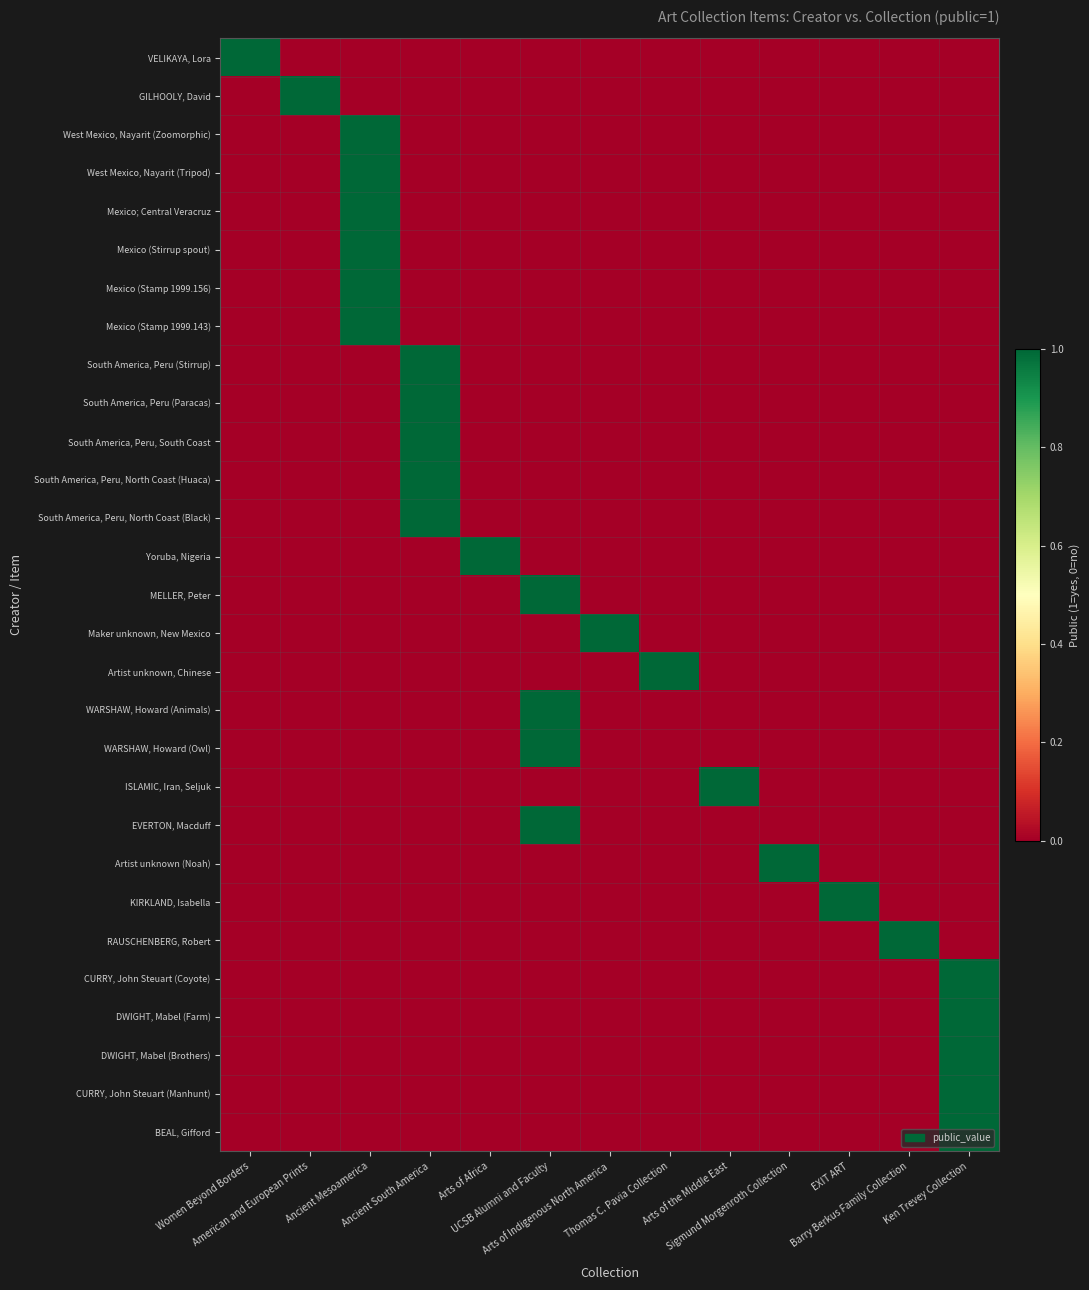

Rank the series at Sigmund Morgenroth Collection from lowest to highest value.

VELIKAYA, Lora, GILHOOLY, David, West Mexico, Nayarit (Zoomorphic), West Mexico, Nayarit (Tripod), Mexico; Central Veracruz, Mexico (Stirrup spout), Mexico (Stamp 1999.156), Mexico (Stamp 1999.143), South America, Peru (Stirrup), South America, Peru (Paracas), South America, Peru, South Coast, South America, Peru, North Coast (Huaca), South America, Peru, North Coast (Black), Yoruba, Nigeria, MELLER, Peter, Maker unknown, New Mexico, Artist unknown, Chinese, WARSHAW, Howard (Animals), WARSHAW, Howard (Owl), ISLAMIC, Iran, Seljuk, EVERTON, Macduff, KIRKLAND, Isabella, RAUSCHENBERG, Robert, CURRY, John Steuart (Coyote), DWIGHT, Mabel (Farm), DWIGHT, Mabel (Brothers), CURRY, John Steuart (Manhunt), BEAL, Gifford, Artist unknown (Noah)